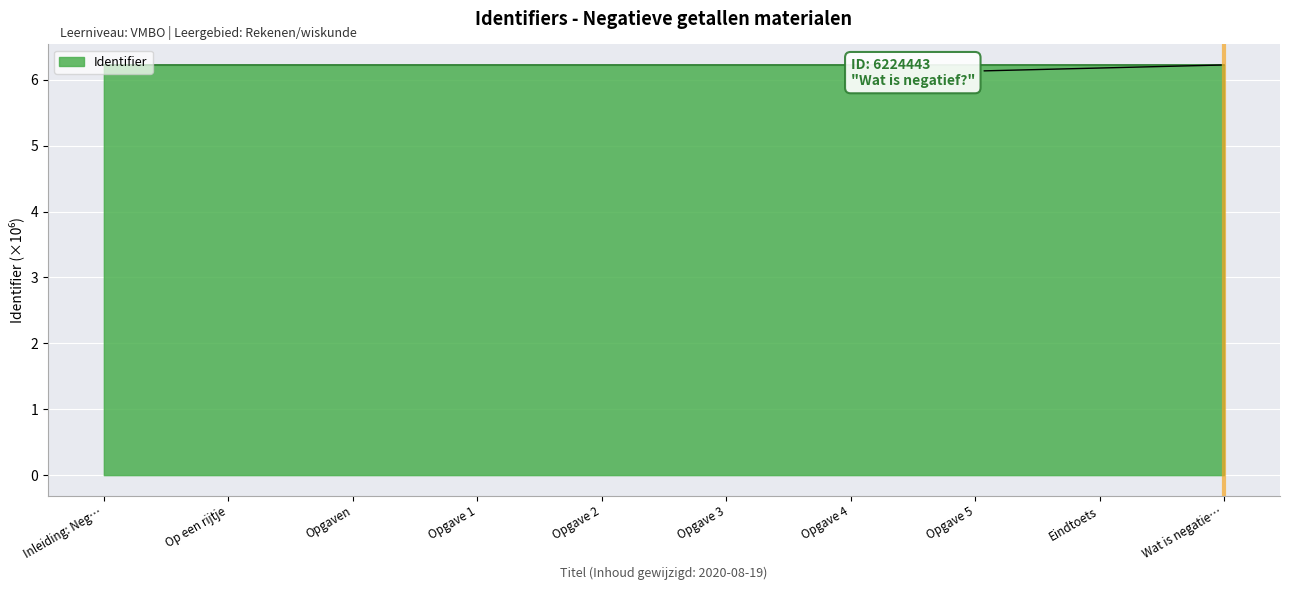

The chart shows a value of 10.5 at Opgave 5. True or false?

False